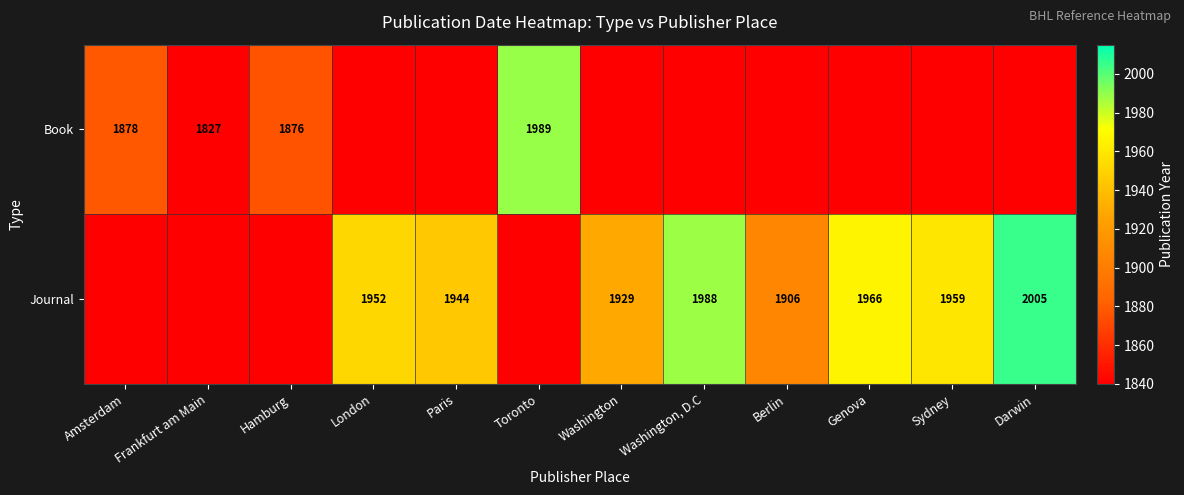

Which has a higher value, Genova or London?

Genova